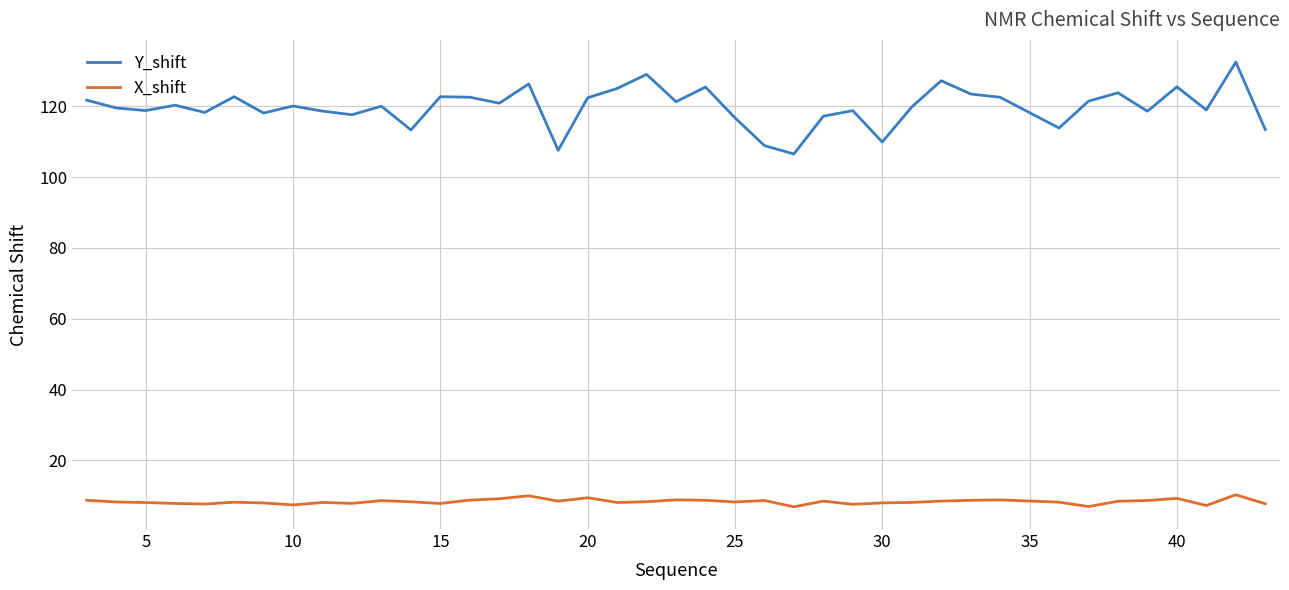

How many series are shown in this chart?

2